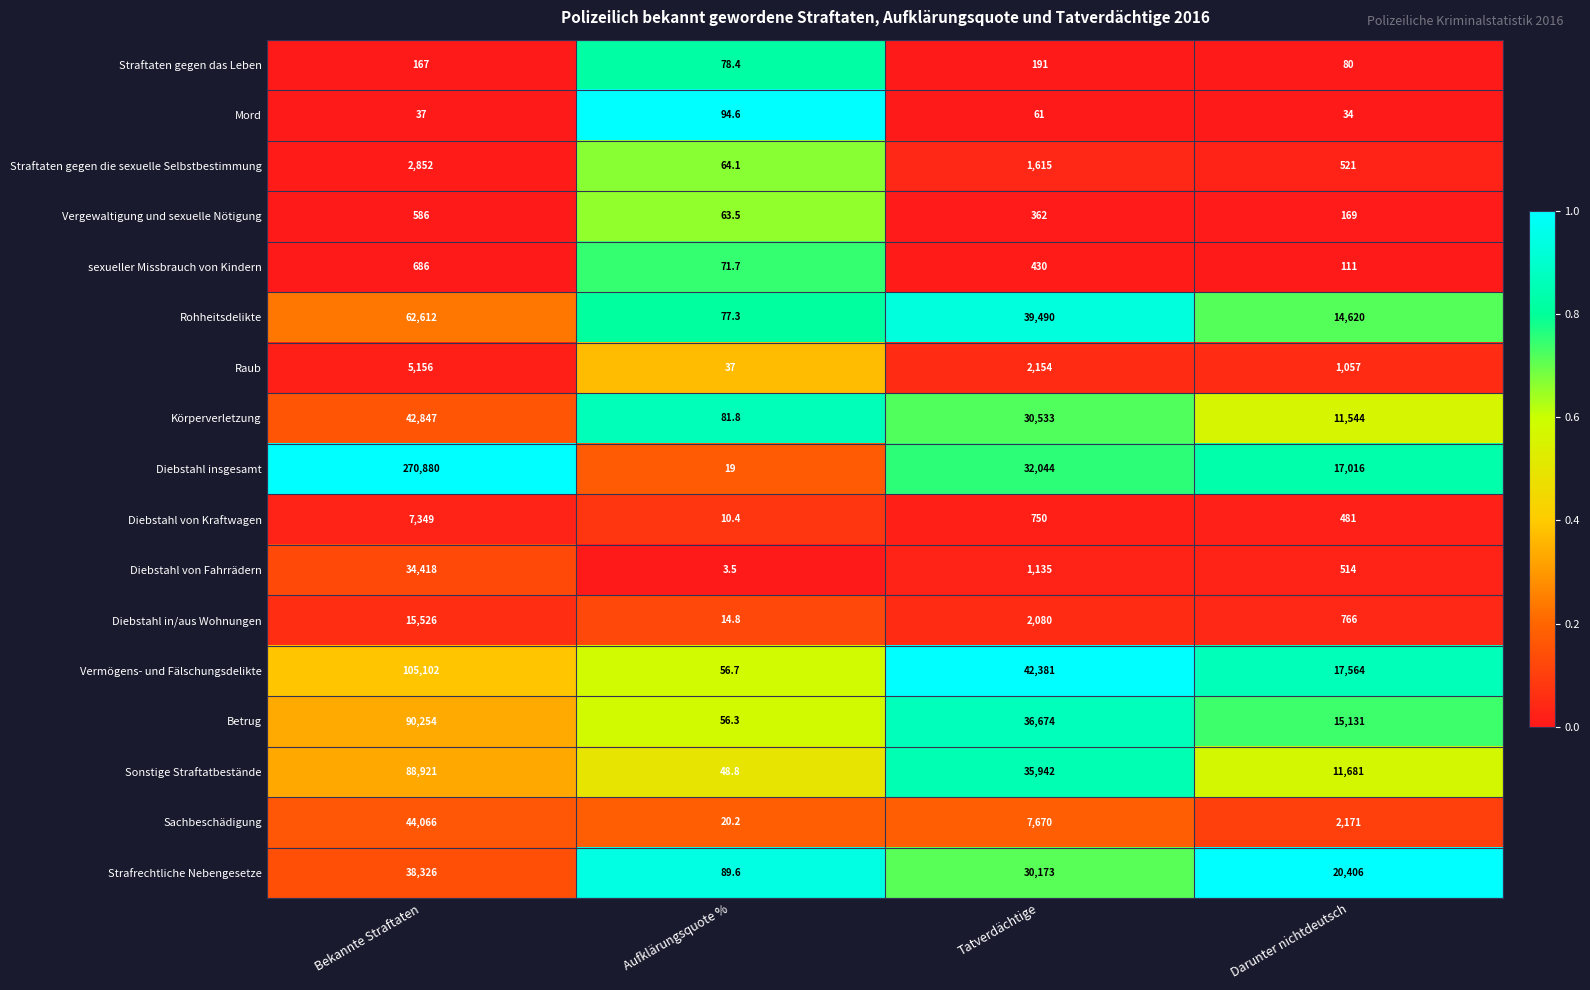

The Straftaten gegen das Leben series shows 90.9 at Tatverdächtige. True or false?

False